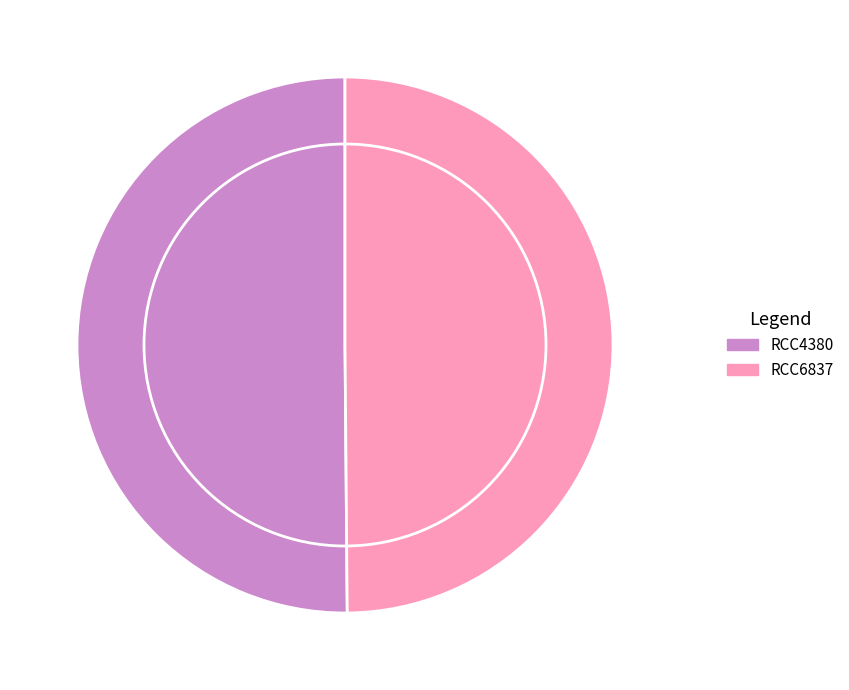

True or false: RCC4380 accounts for 50% of the total.

True